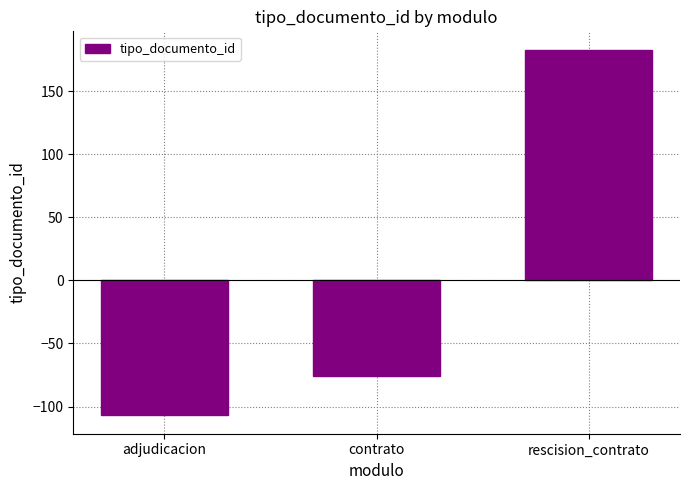

List the labels in order of value, smallest first.

adjudicacion, contrato, rescision_contrato